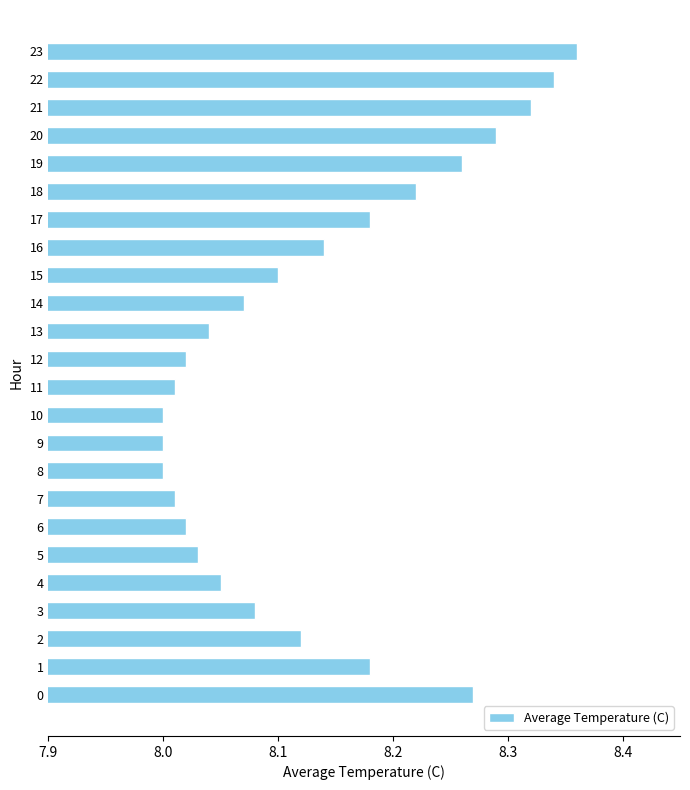

Which category has the highest value across all series?

23